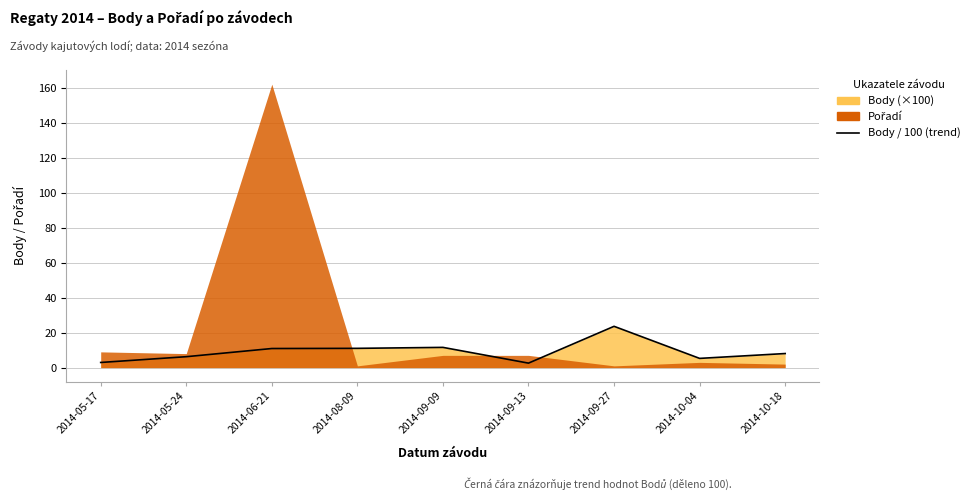

True or false: the data shows 11.0 at 2014-08-09.

True